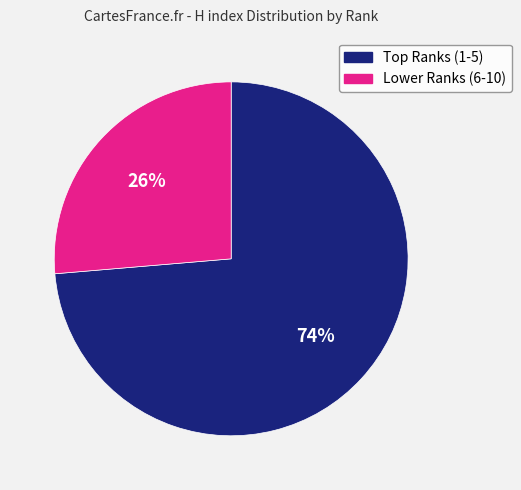

Which slice represents more than half of the pie?

Top Ranks (1-5)